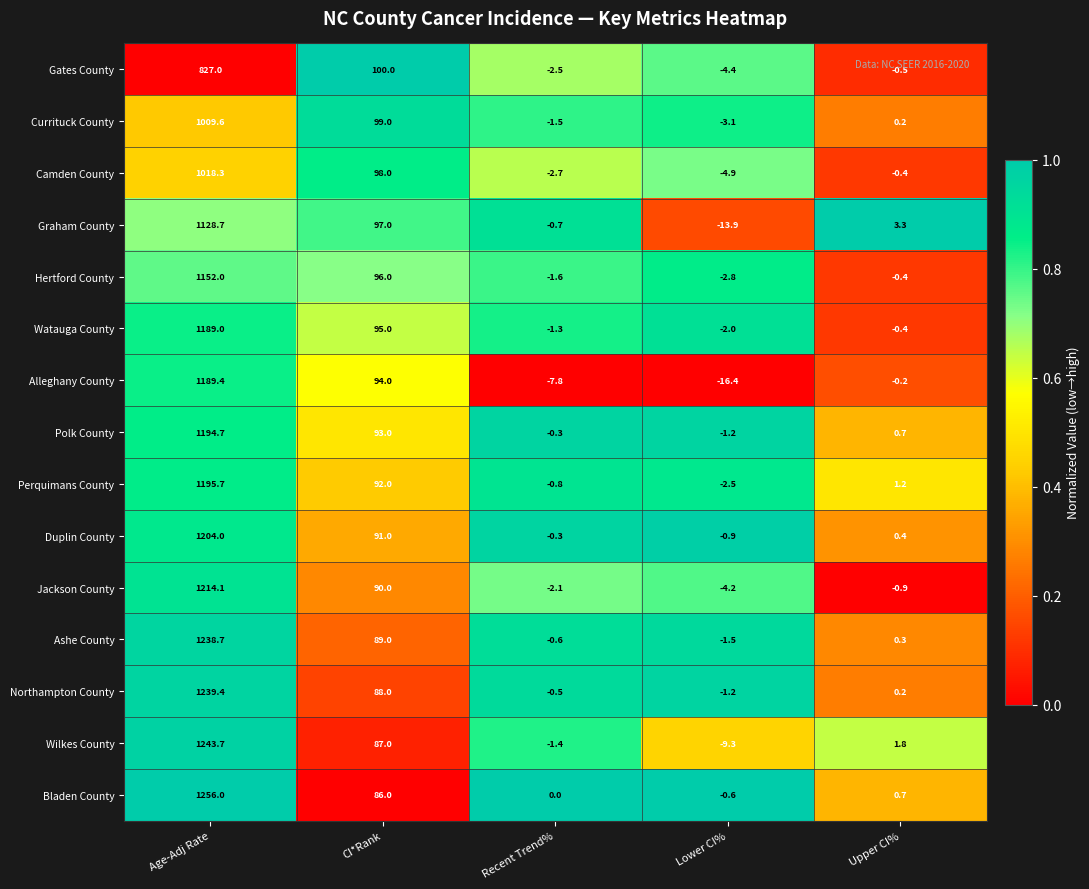

Which category has the highest value across all series?

Age-Adj Rate